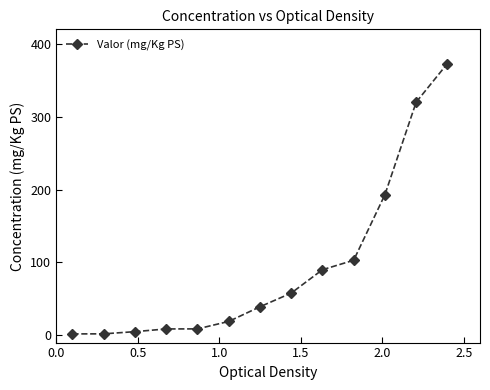

What is the difference between the maximum and second lowest values?

371.0